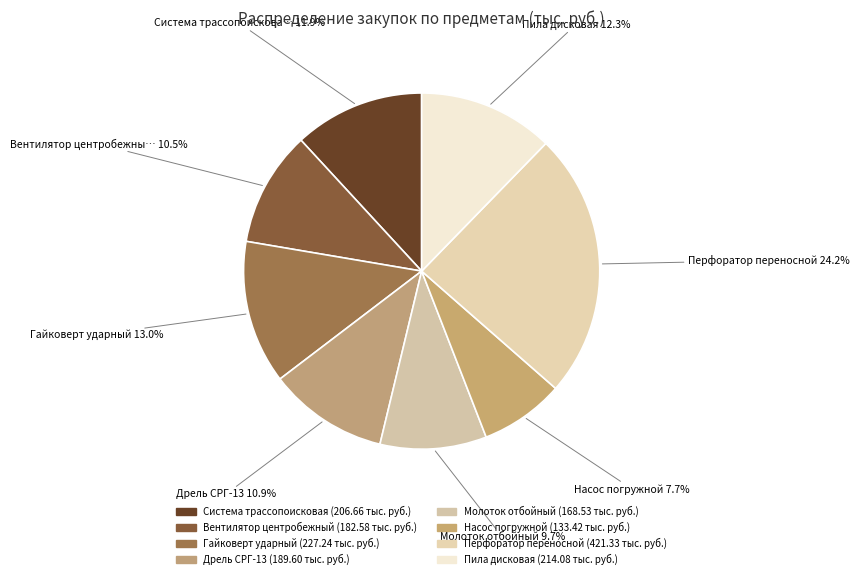

Count the number of slices in the pie.

8